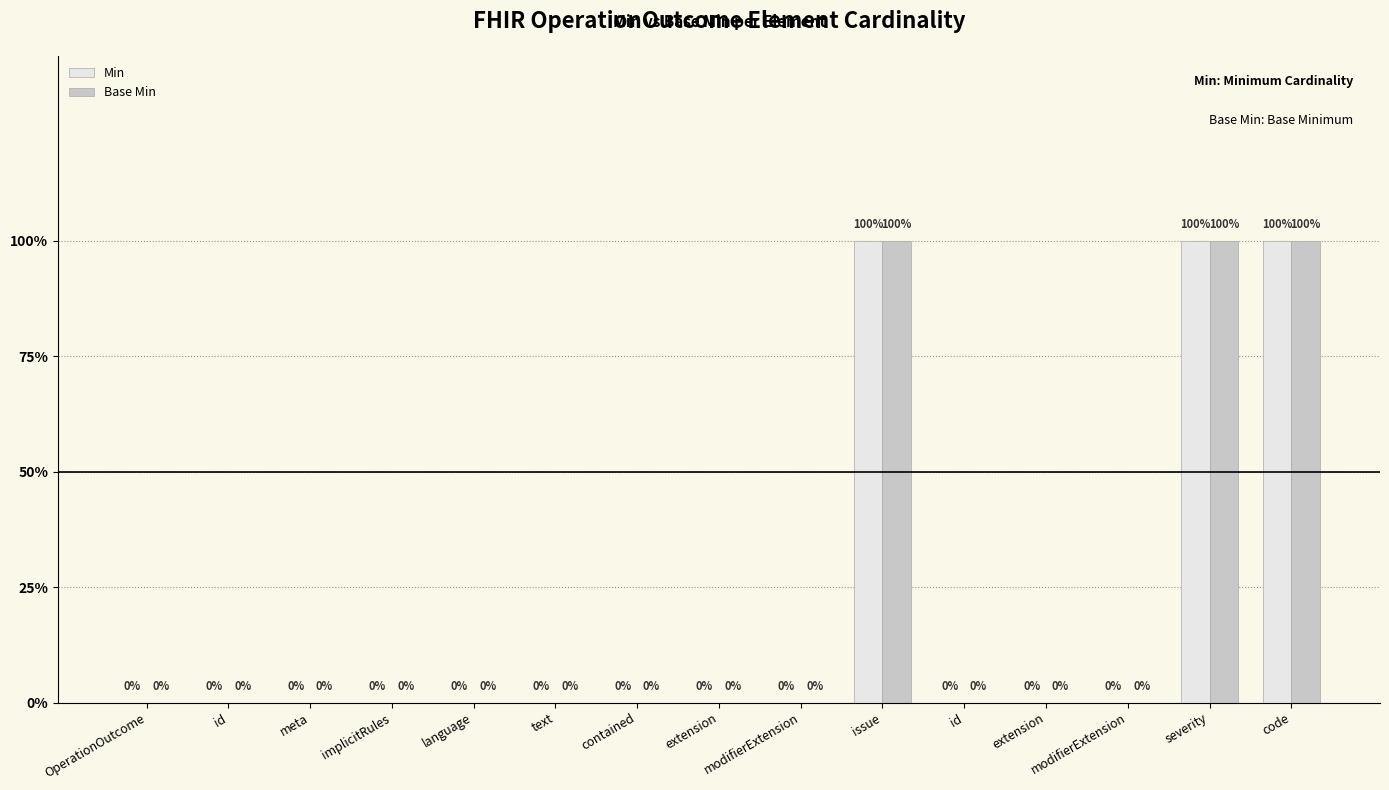

What is the difference between the maximum and minimum values in the Min series?

1